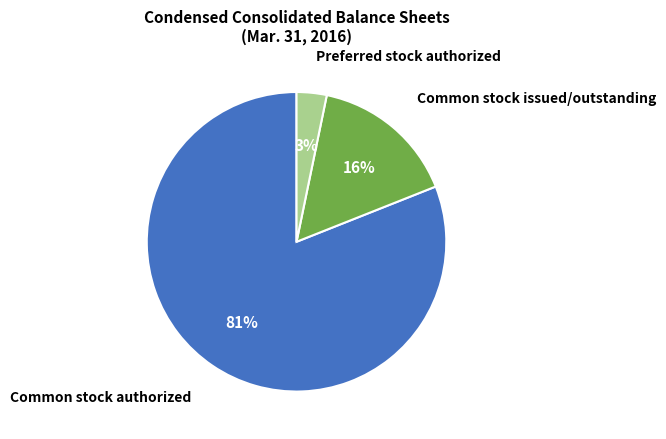

To the nearest percent, what portion does Common stock authorized represent?

81%